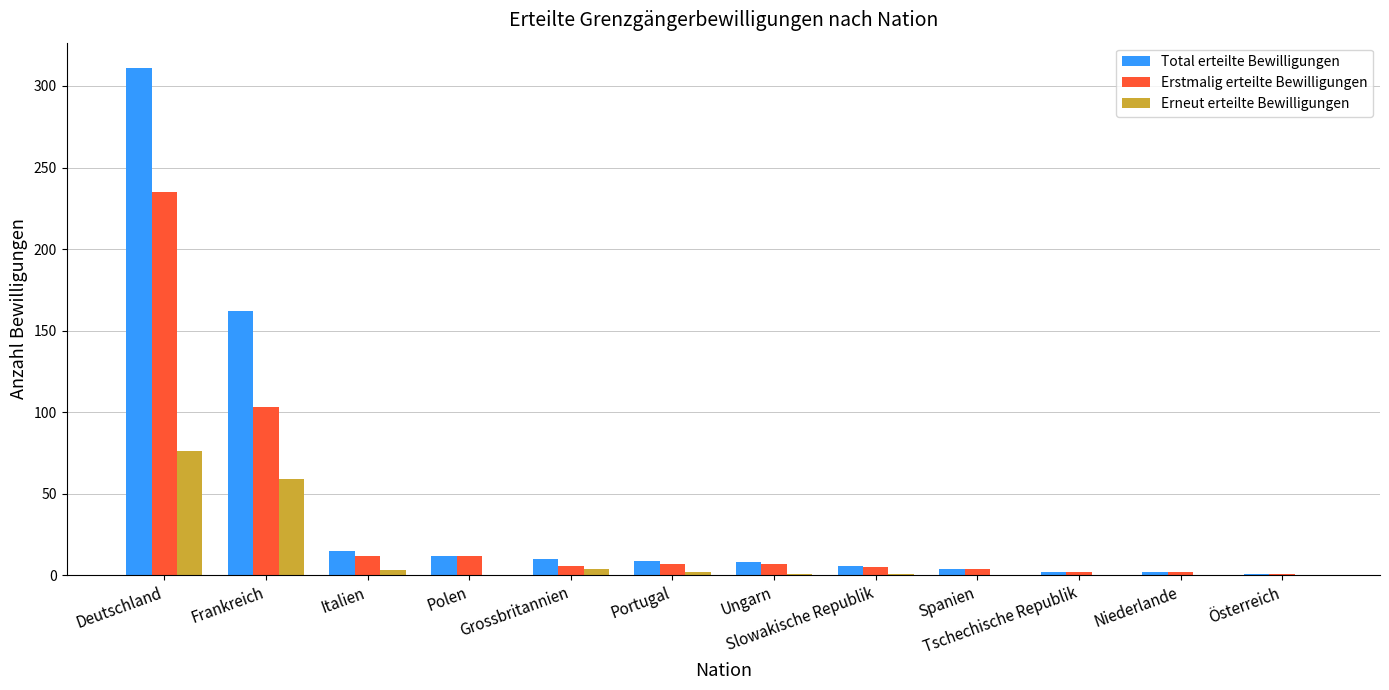

At which label is Total erteilte Bewilligungen closest to 156?

Frankreich